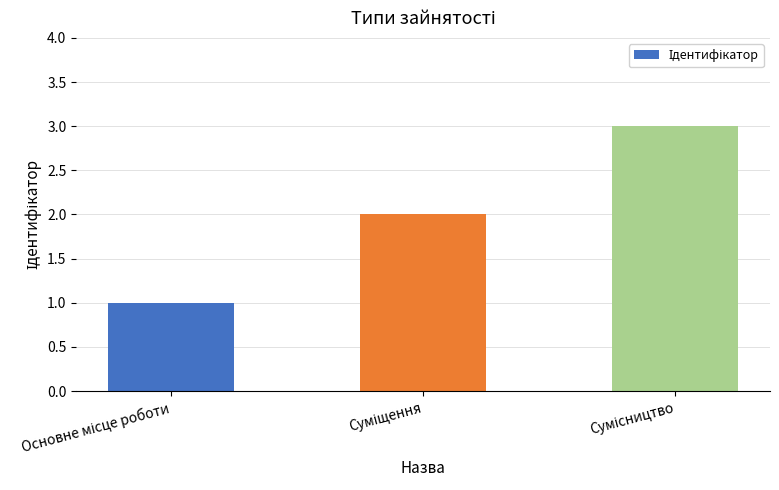

What is the maximum value shown in the chart?

3